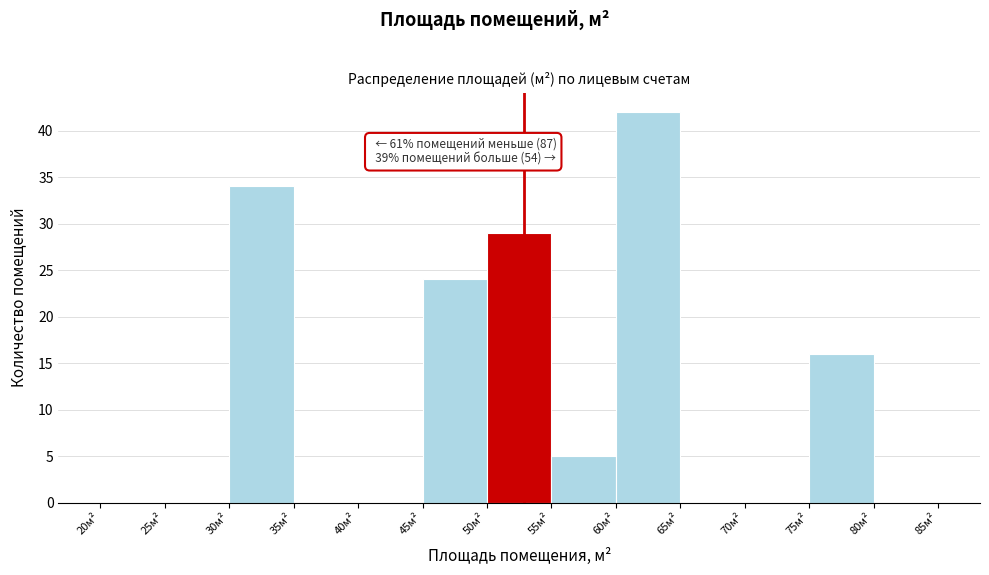

Which range on the x-axis has the tallest bar?

60 to 65